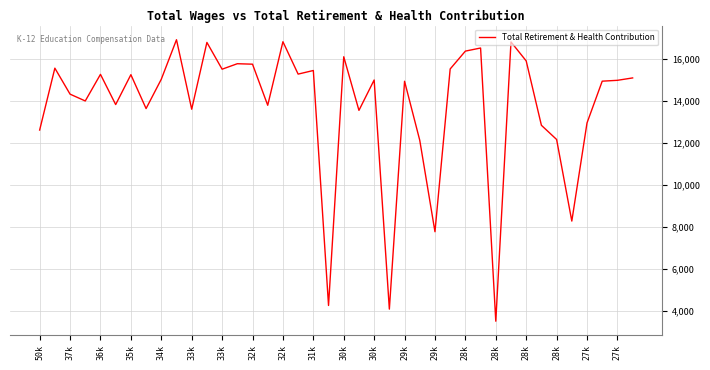

What is the greatest value displayed?

16908